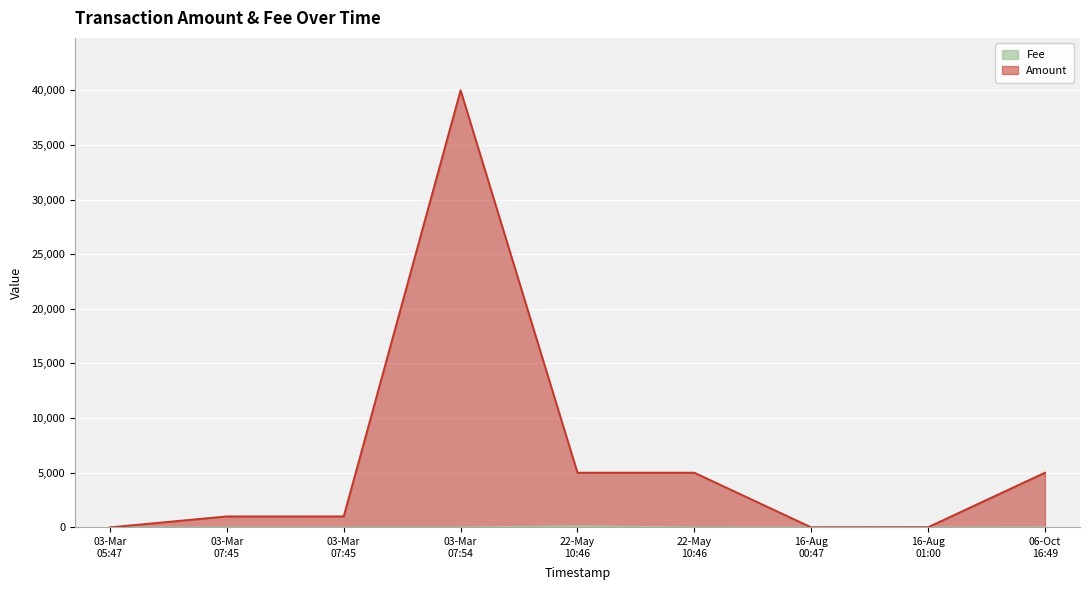

What is the approximate value of Amount at 22-May 10:46?

5000.0